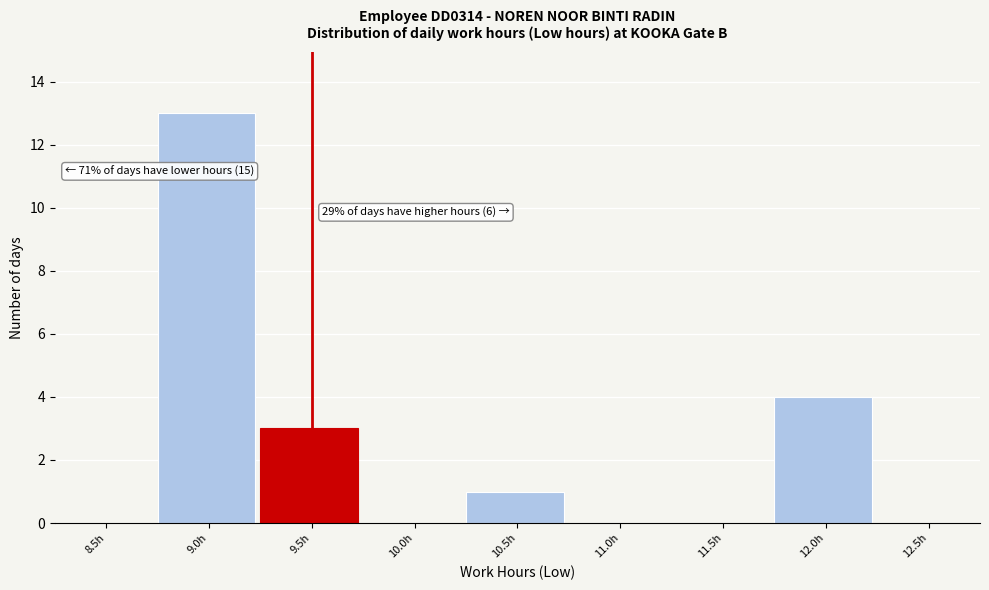

Reading left to right, transcribe all the data shown in this chart.

8.5h=0	9.0h=13	9.5h=3	10.0h=0	10.5h=1	11.0h=0	11.5h=0	12.0h=4	12.5h=0